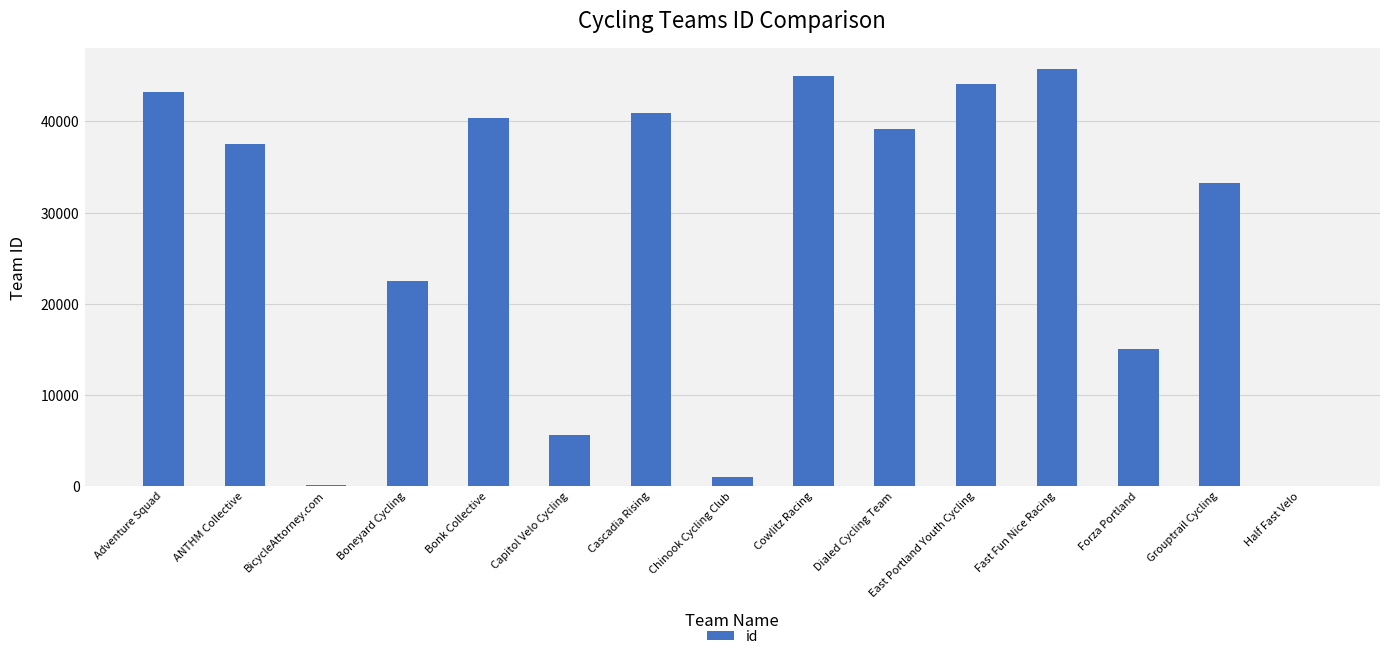

What is the approximate value at Capitol Velo Cycling?

5615